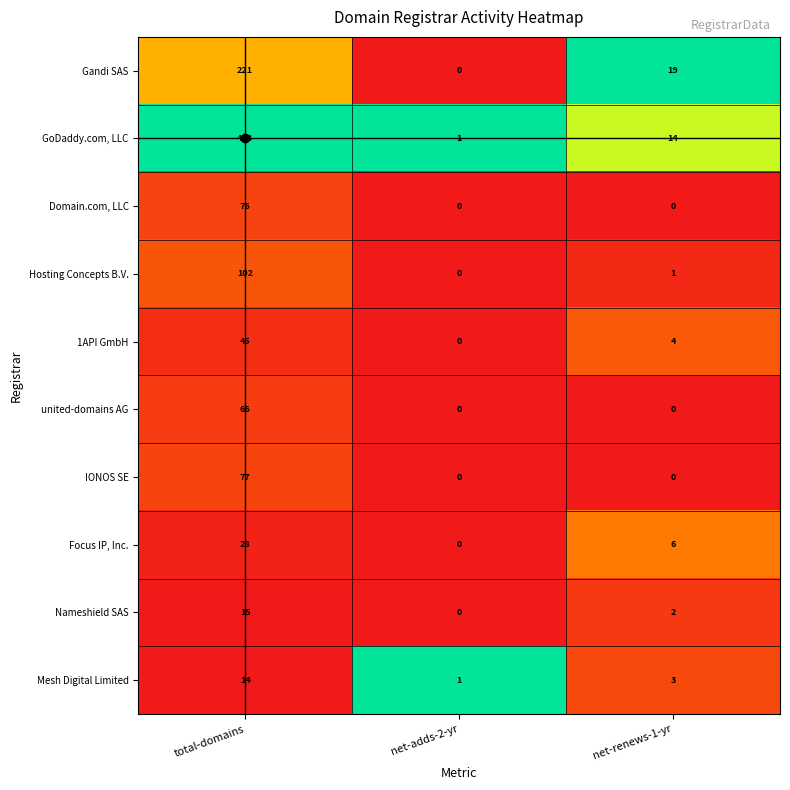

List the labels in order of GoDaddy.com, LLC value, largest first.

total-domains, net-renews-1-yr, net-adds-2-yr